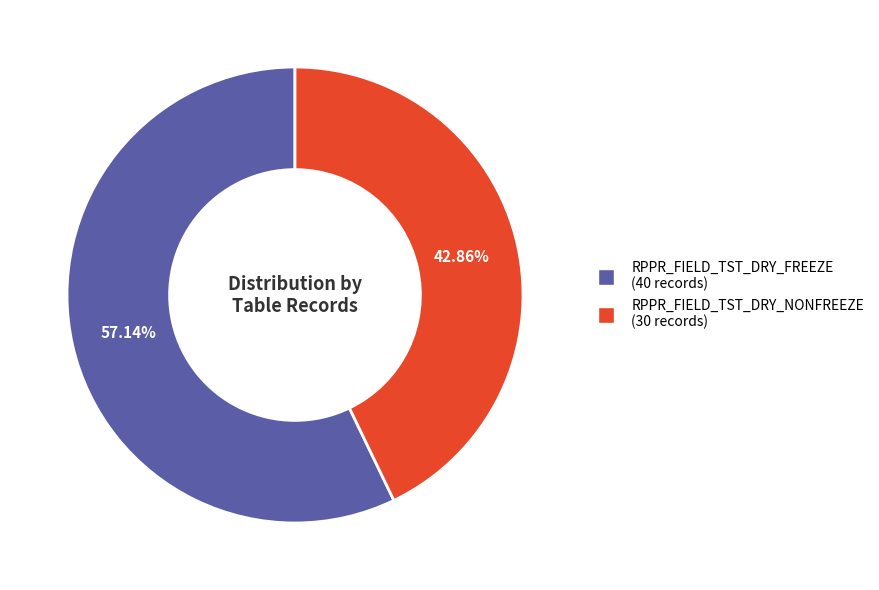

Is it true that RPPR_FIELD_TST_DRY_FREEZE is 57% of the pie?

True